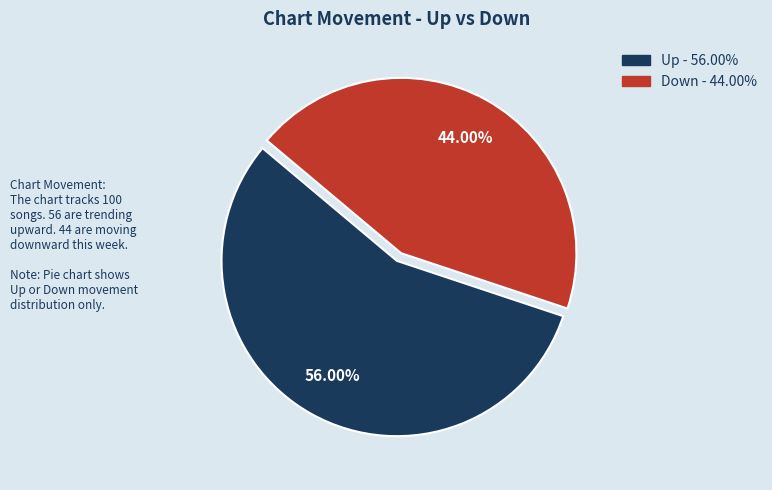

Is there any slice that represents more than half of the pie?

Yes